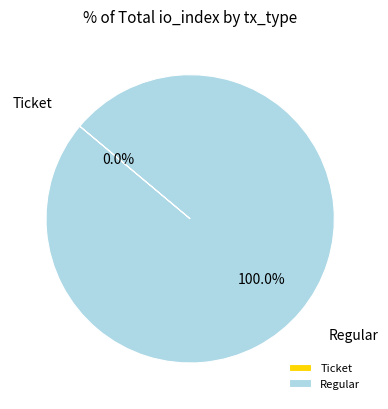

Is there a majority slice in this chart?

Yes